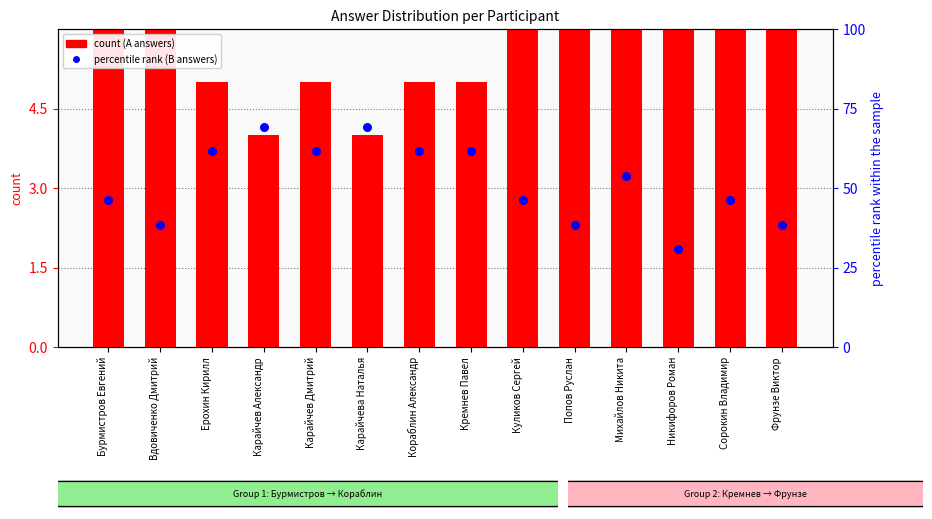

At how many categories does at least one series exceed 6?

14